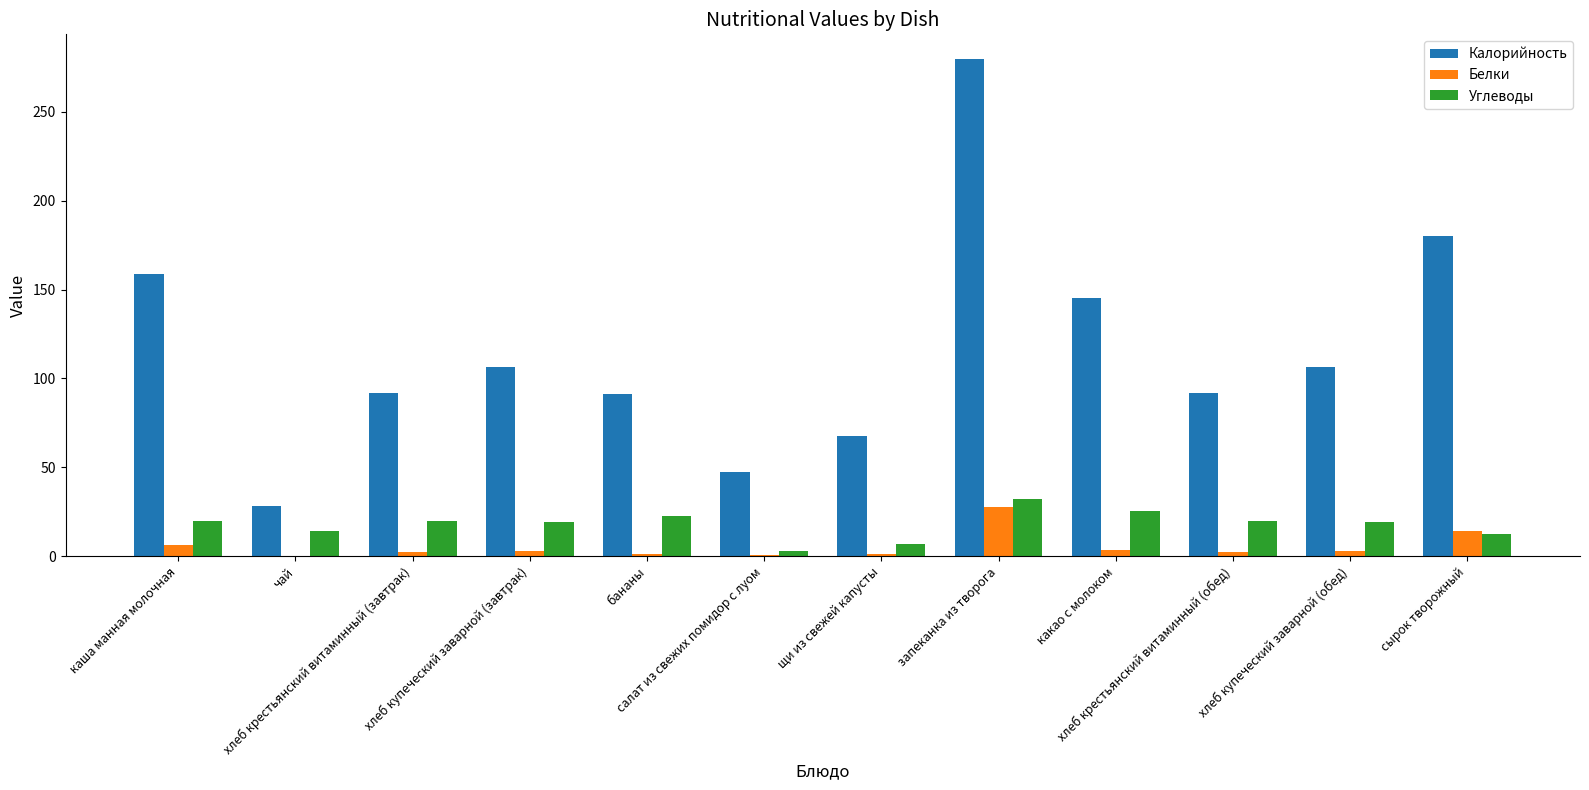

What is the greatest value displayed?

279.6